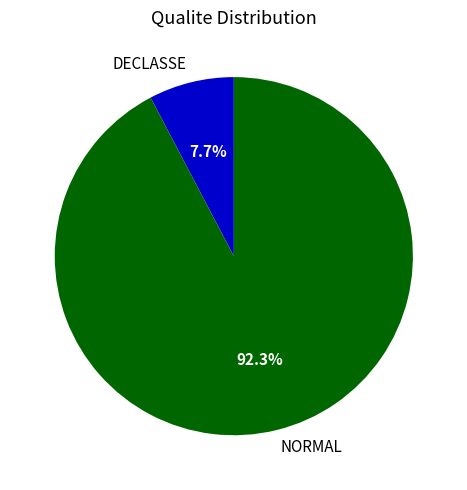

What is the majority slice?

NORMAL